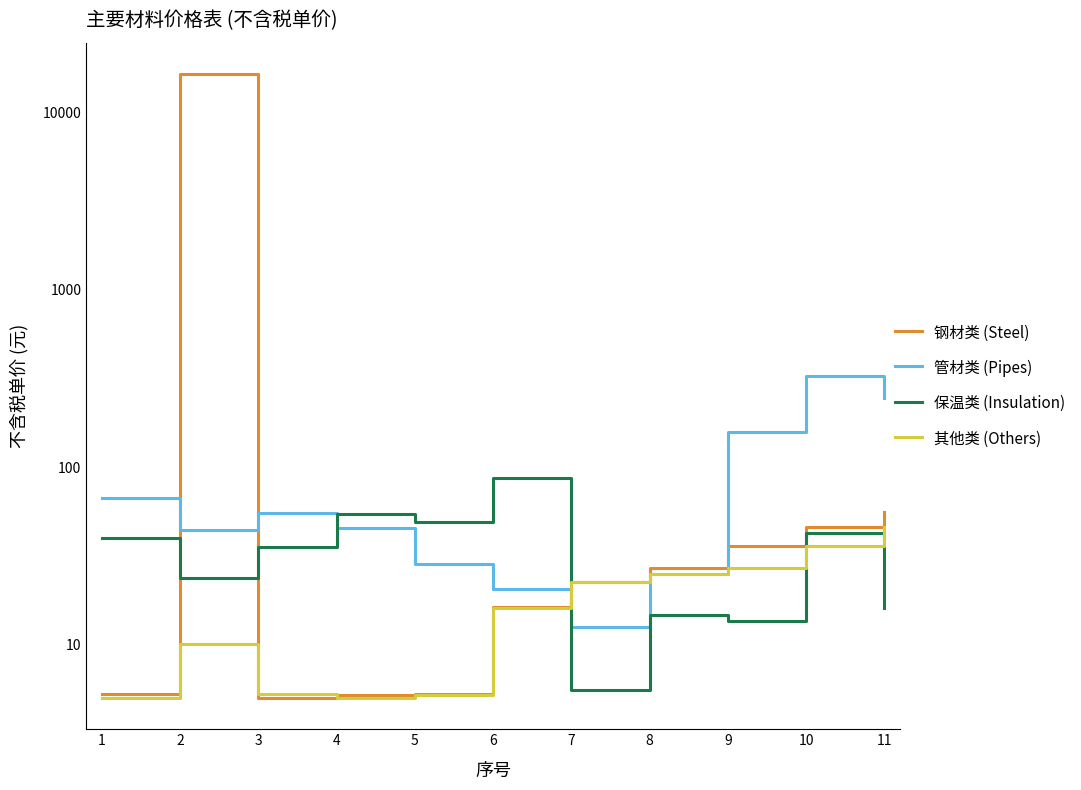

Which has a higher value, 9 or 11?

11